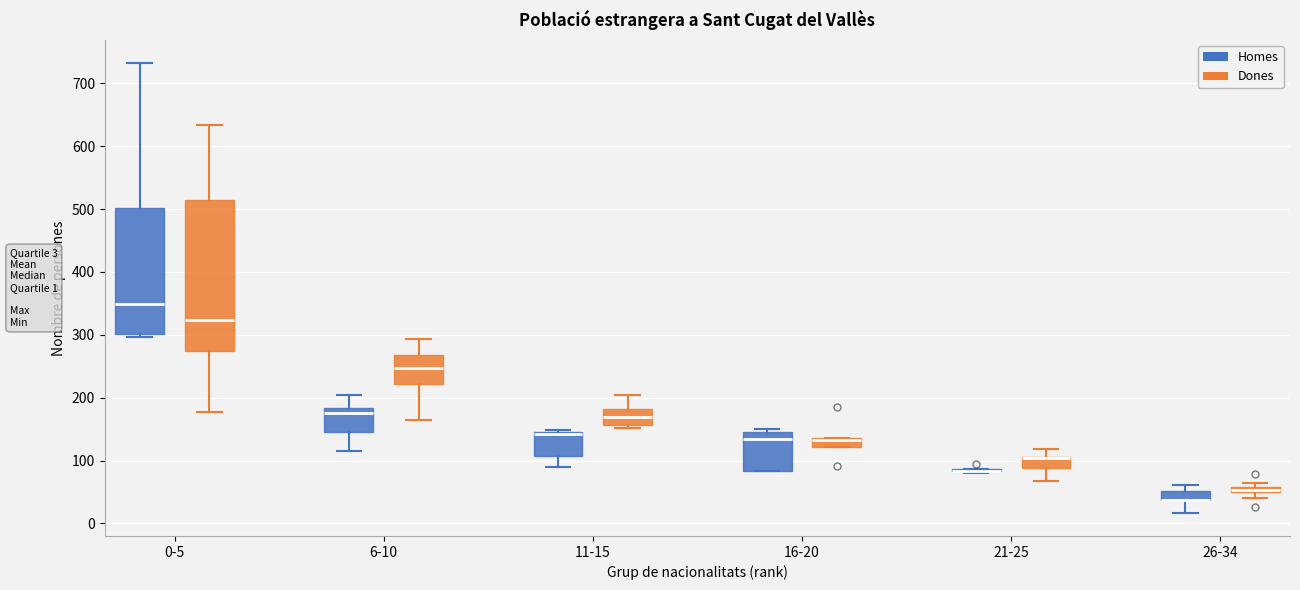

Comparing the boxes themselves (not the whiskers), which one is the tallest?

0-5 (Dones)